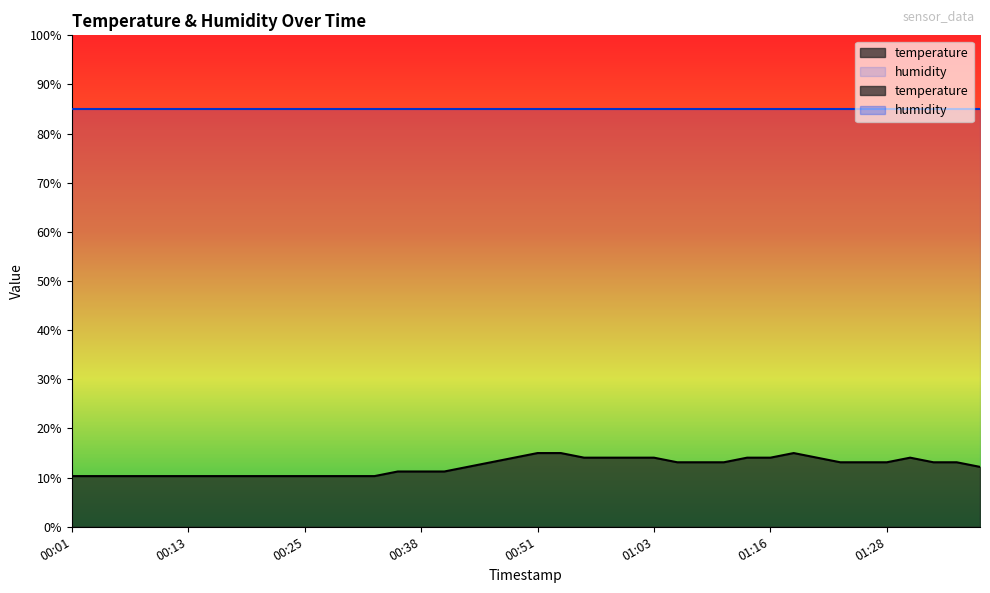

How many points are higher than both their immediate neighbors (excluding endpoints)?

2